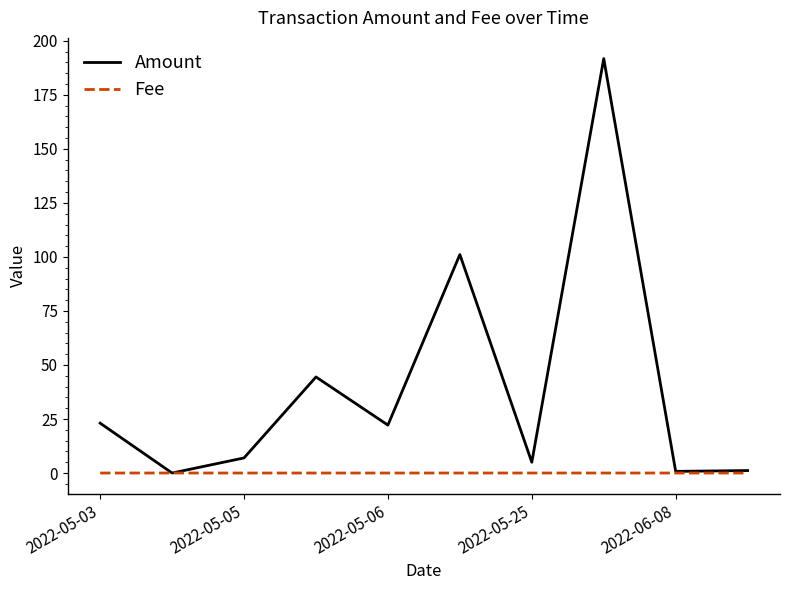

List the series in order of their overall mean, lowest first.

Fee, Amount